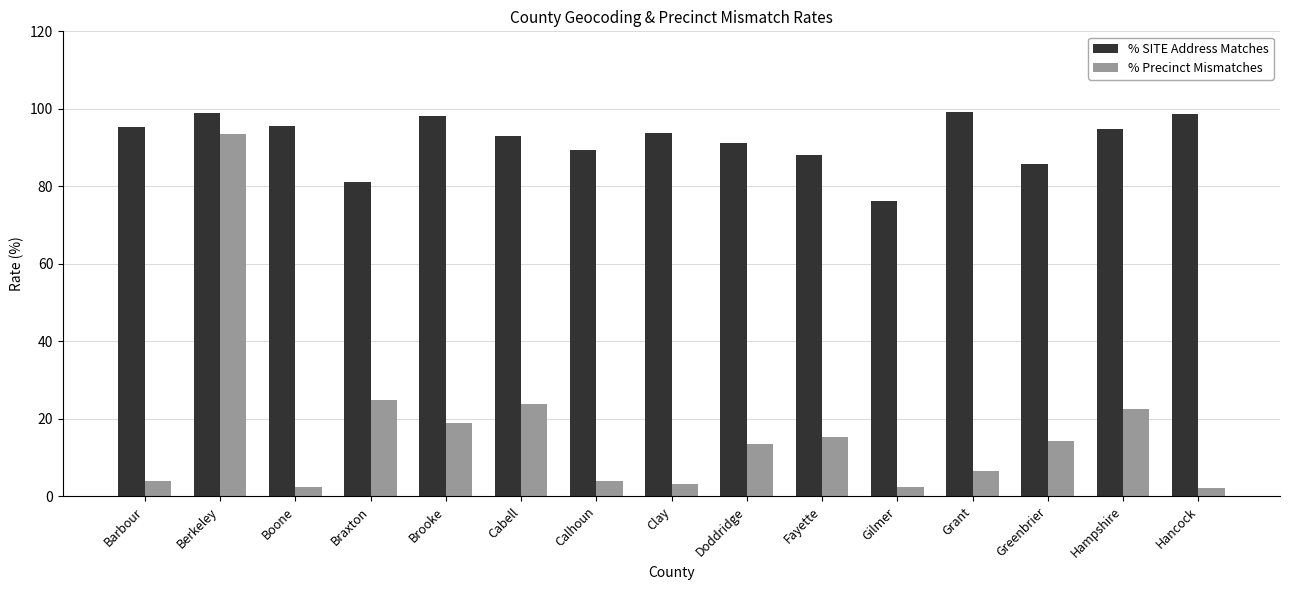

The % SITE Address Matches series shows 98.2 at Brooke. True or false?

True